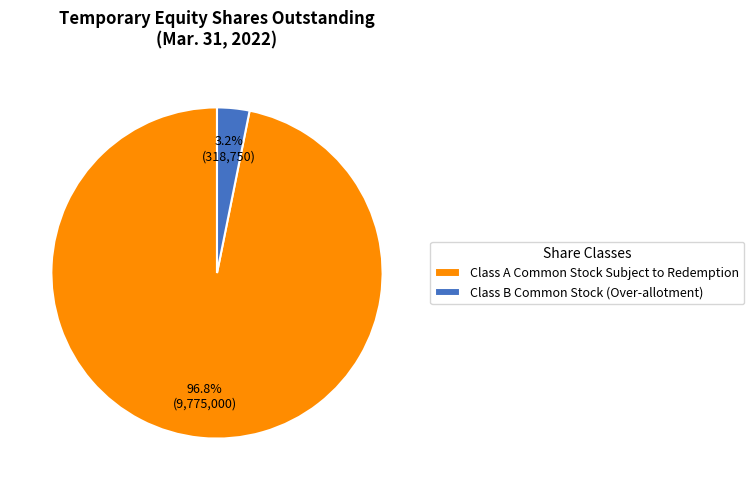

Which category has the smallest portion of the pie?

Class B Common Stock (Over-allotment)